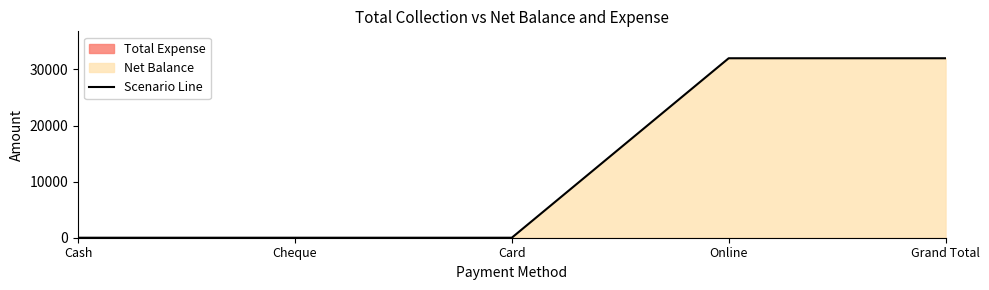

Is it true that Scenario Line equals 0 at Card?

True